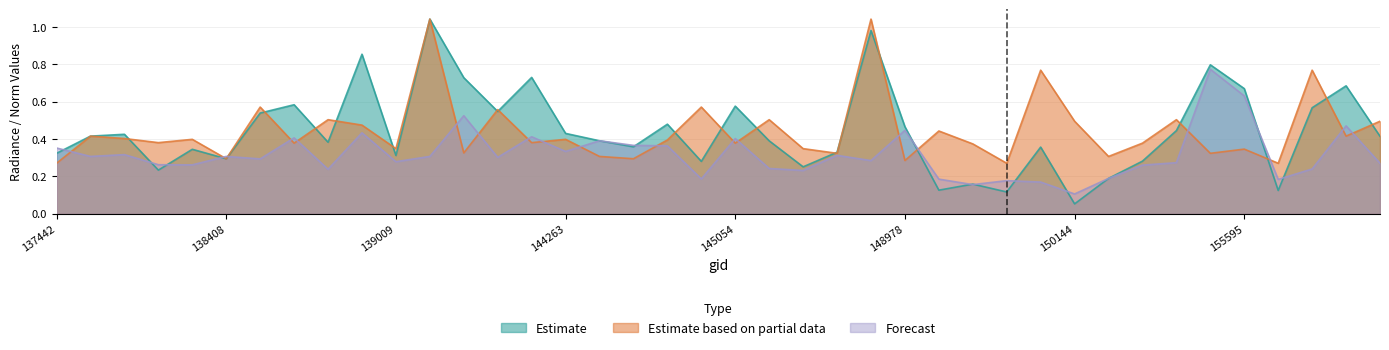

What is the minimum value for dnbrad?

0.1